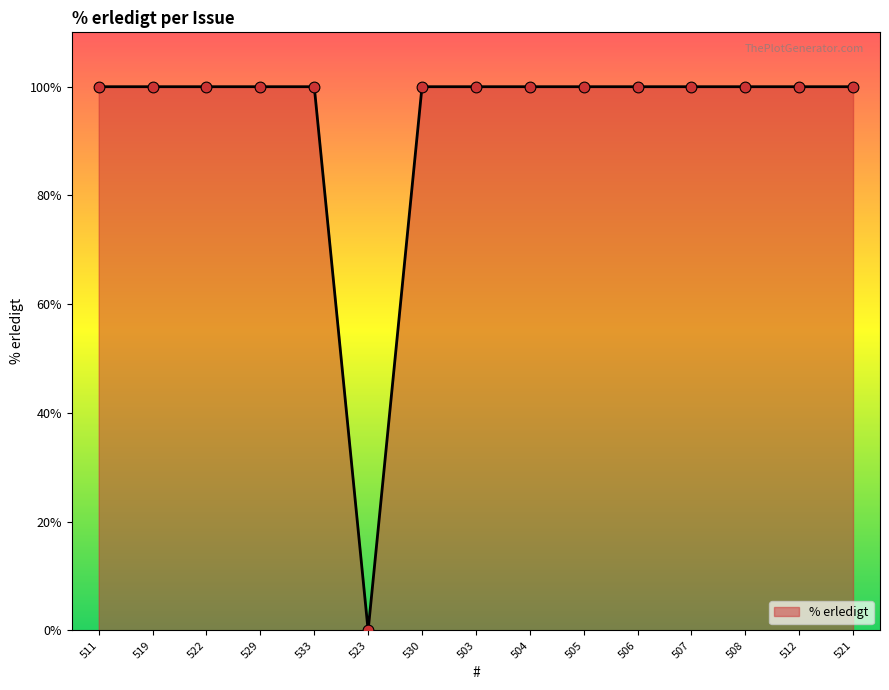

Approximately how many times larger is the value at 507 compared to 522?

1.0